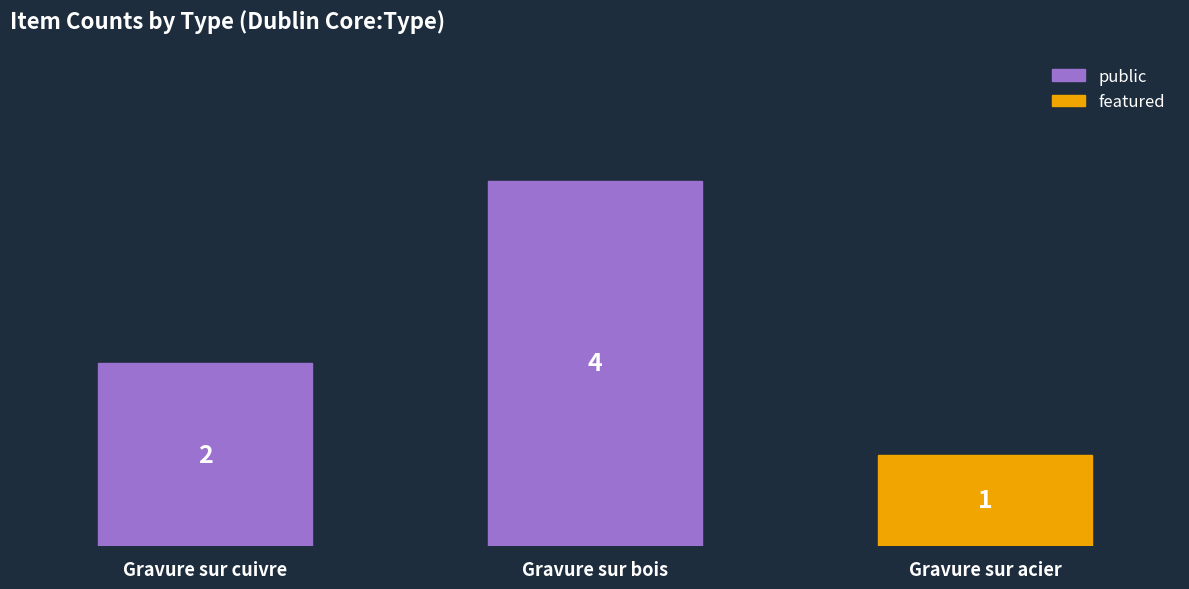

What is the sum of the values at Gravure sur cuivre and Gravure sur bois?

6